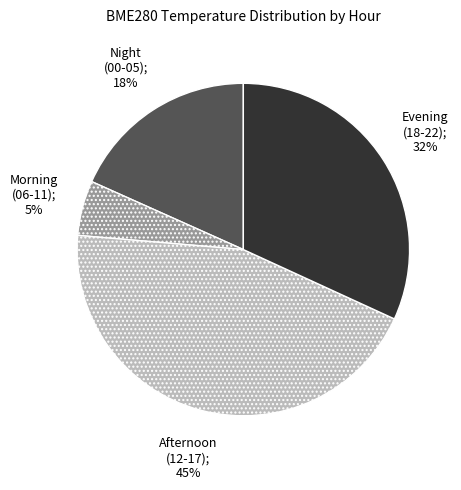

To the nearest percent, what is the average slice percentage?

25%